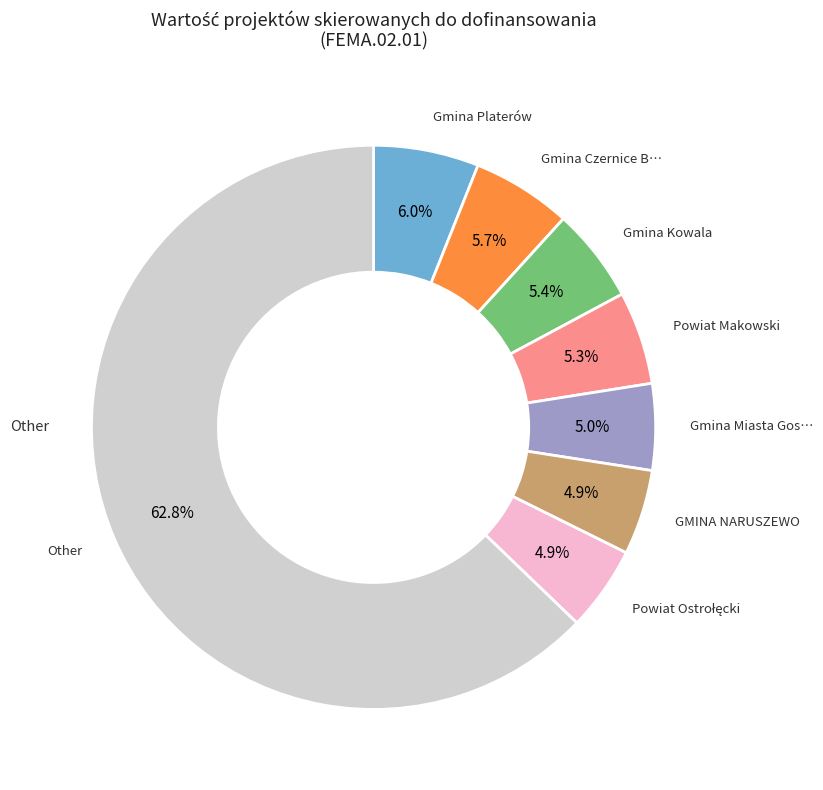

Does any single category account for the majority?

Yes